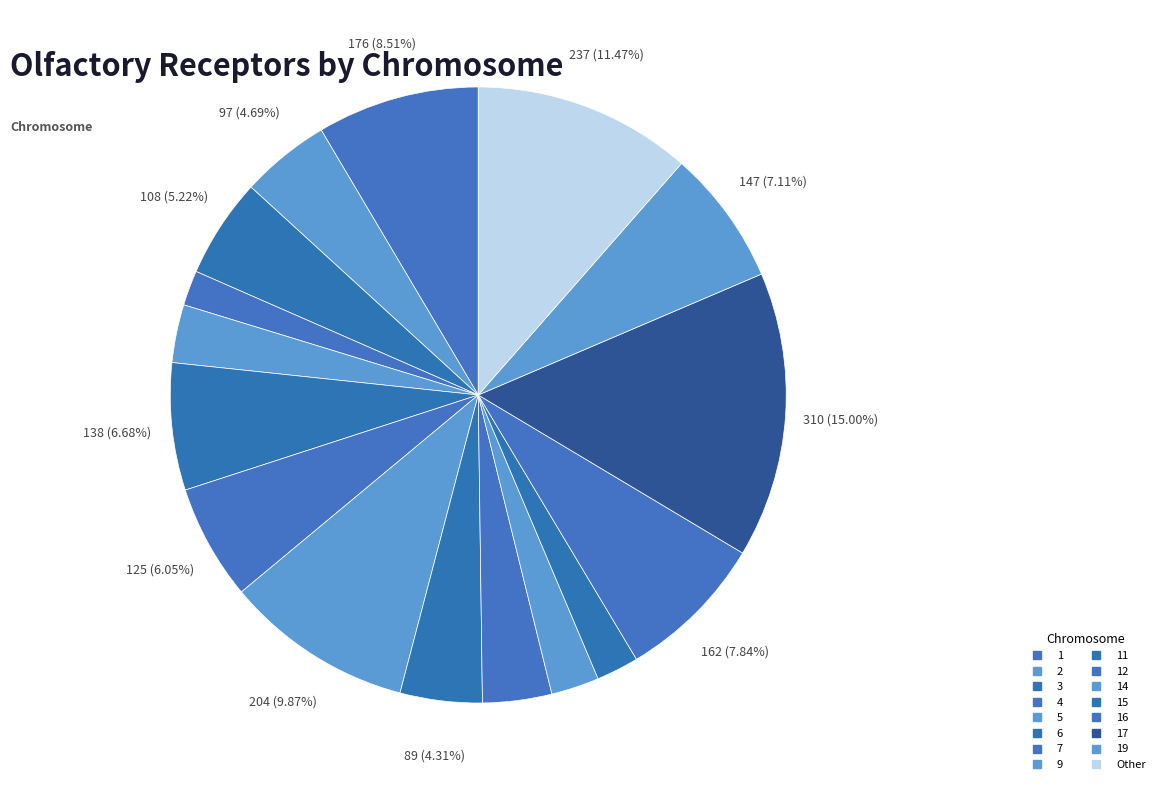

To the nearest percent, what is the average slice percentage?

6%